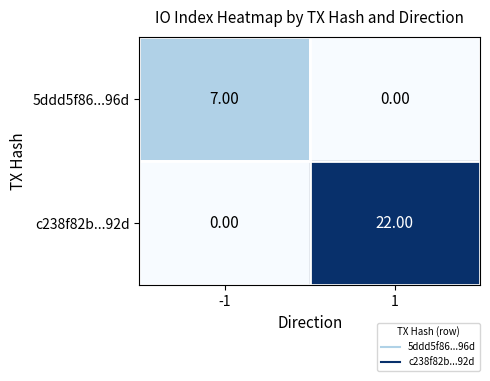

What is the spread (max minus min) of values at -1?

7